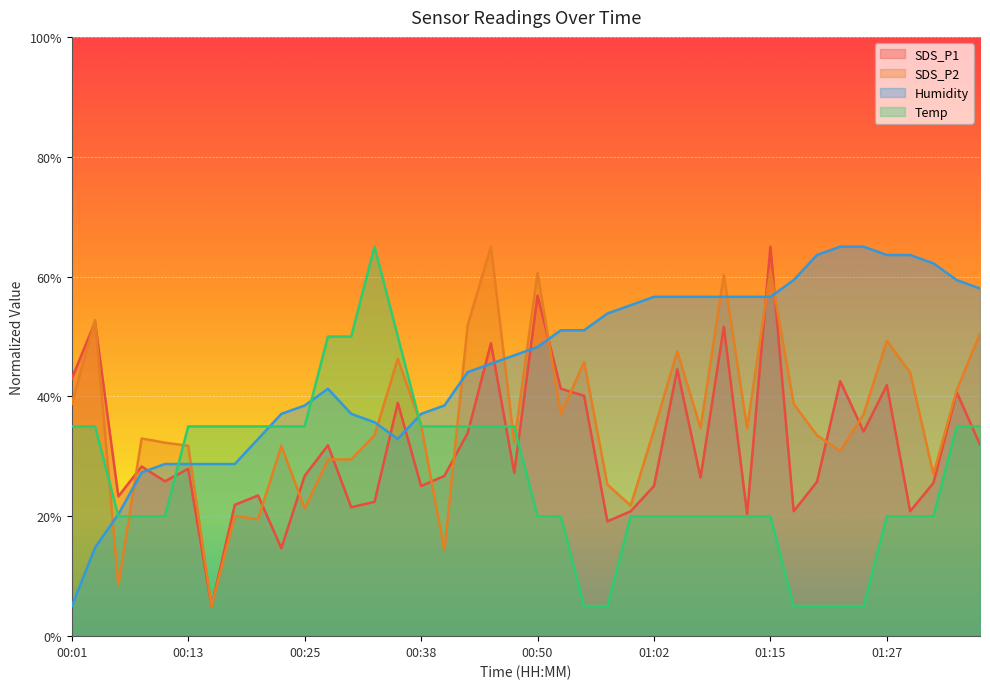

In SDS_P1, how many points are lower than both neighbors (excluding endpoints)?

13